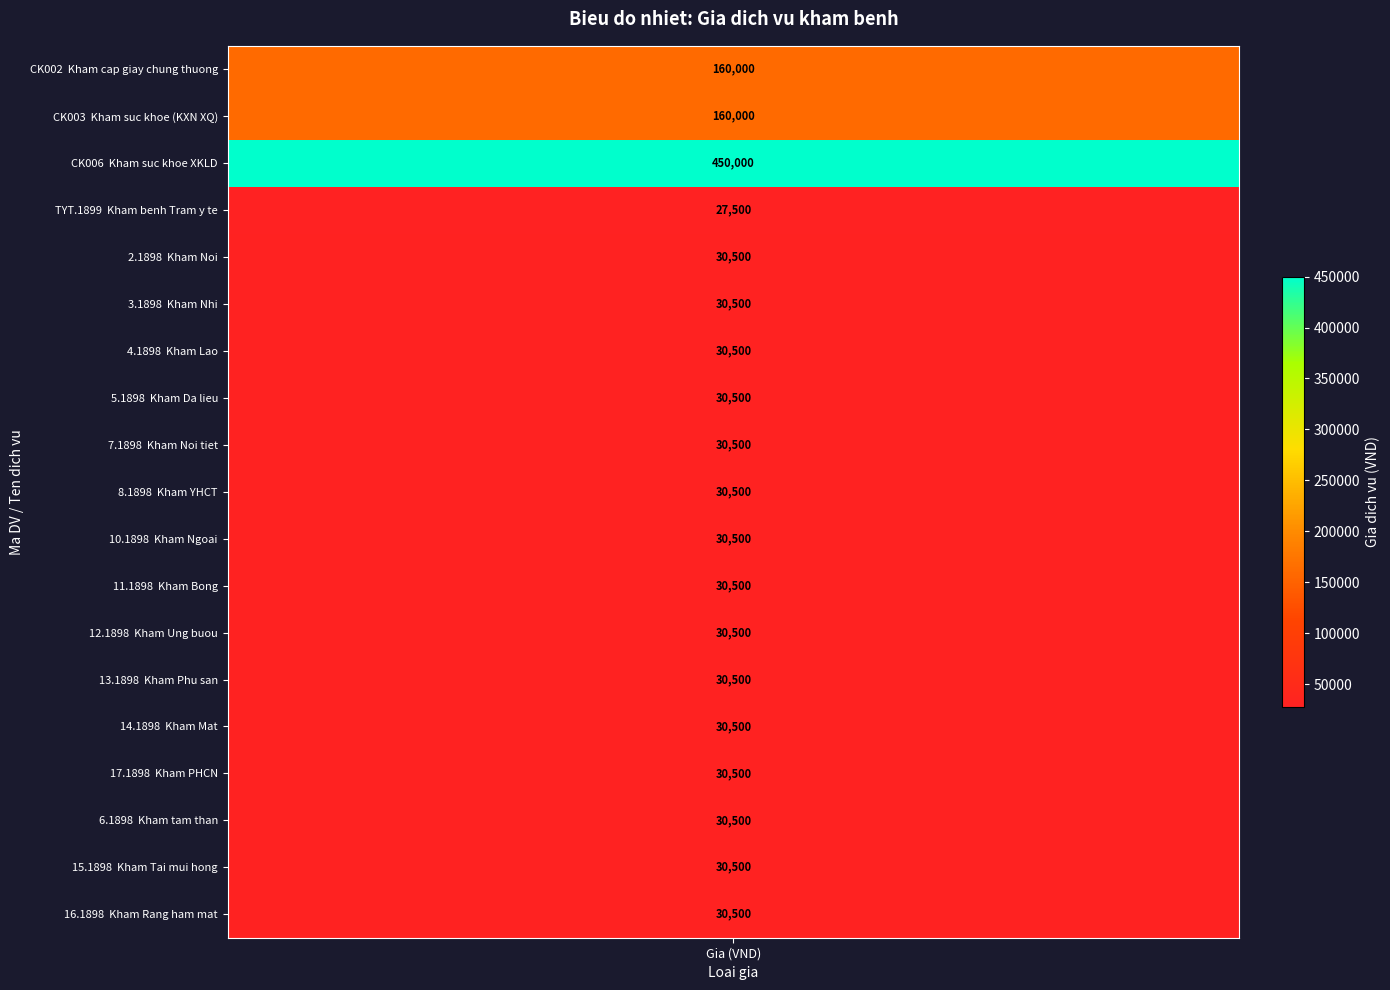

What is the average value?

66053